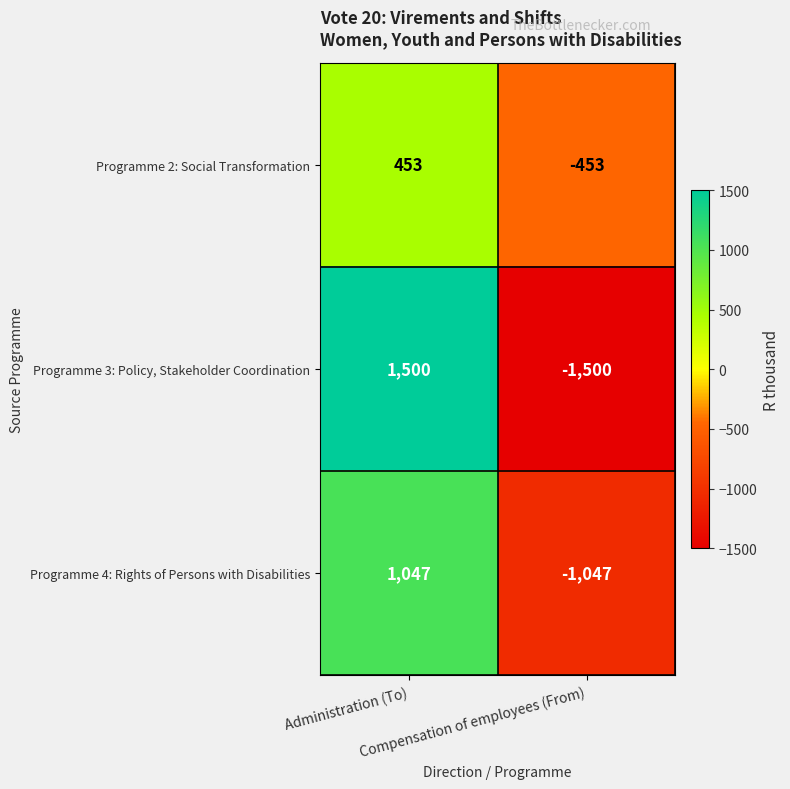

Which series has the largest range (max minus min)?

Programme 3: Policy, Stakeholder Coordination